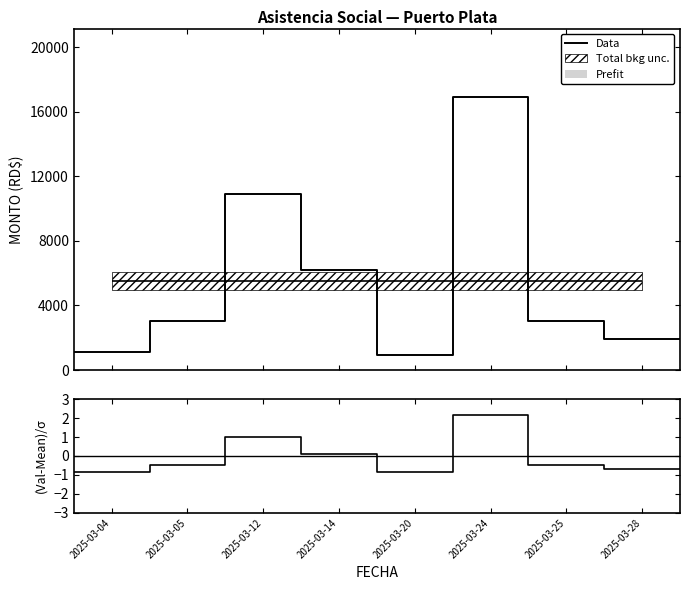

In (Val-Mean)/σ, how many points are higher than both neighbors (excluding endpoints)?

2